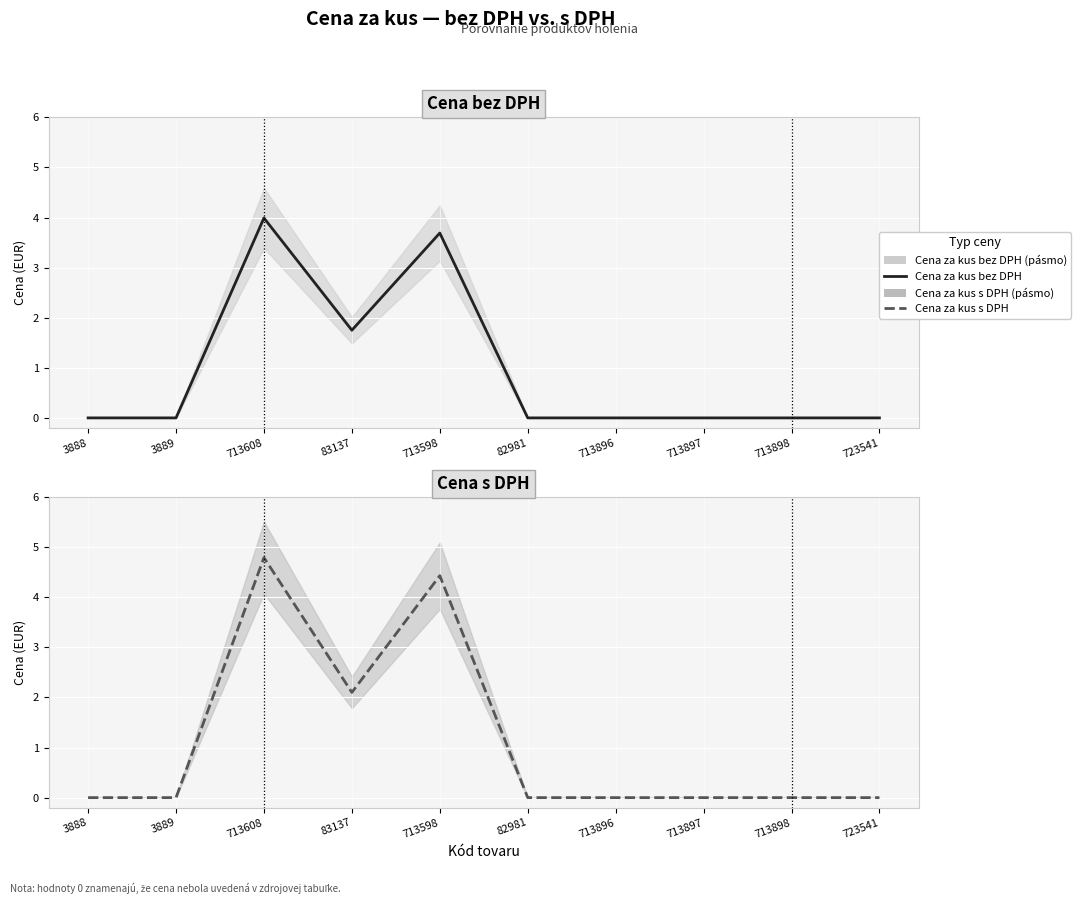

What is the value of the Cena za kus s DPH point at the 3rd from the left?

4.8